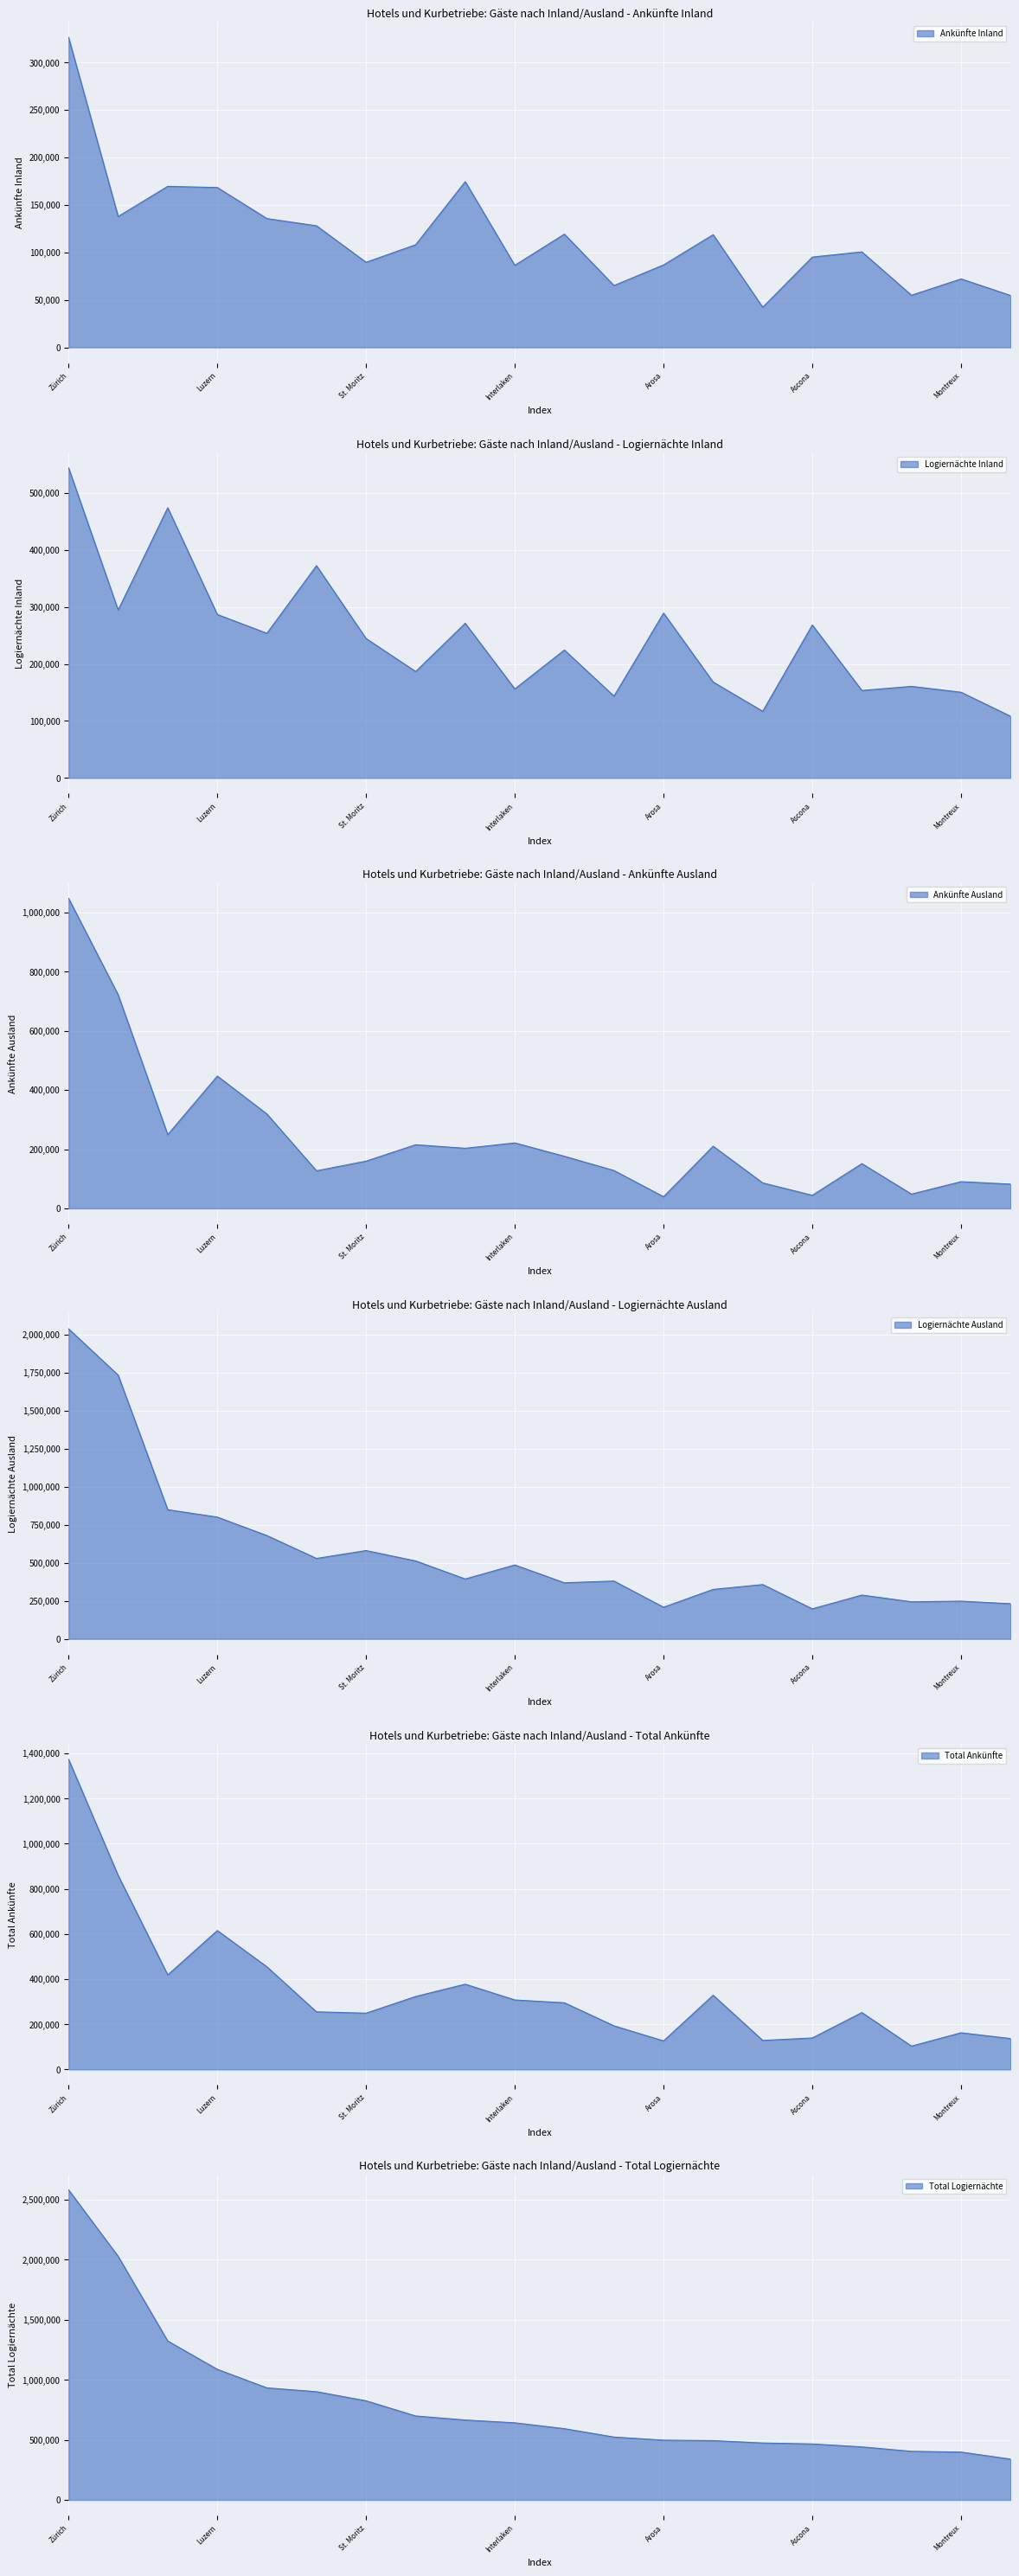

At how many categories does at least one series exceed 1234375?

3